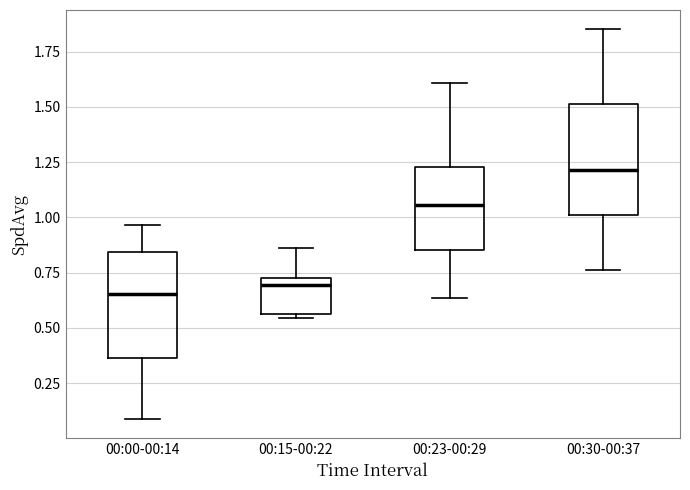

Reading left to right, transcribe this box plot: for each box, give where its median line is, the range the box spans, and where its two whiskers end, as read against the y-axis. The values are not printed on the chart, so give them approximately, as read against the axis.

00:00-00:14: median 0.65, box 0.35 to 0.85, whiskers 0.10 to 0.95
00:15-00:22: median 0.70 (just below the box's upper edge), box 0.55 to 0.70, whiskers 0.55 (just below the box's lower edge) to 0.85
00:23-00:29: median 1.05, box 0.85 to 1.25, whiskers 0.65 to 1.60
00:30-00:37: median 1.20, box 1.00 to 1.50, whiskers 0.75 to 1.85